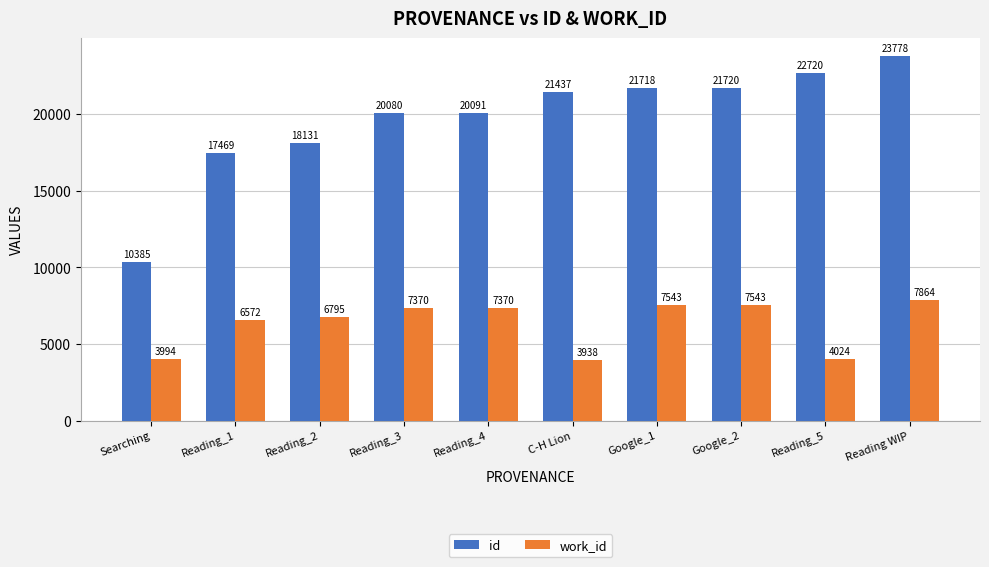

List the series in order of their peak value, highest first.

id, work_id